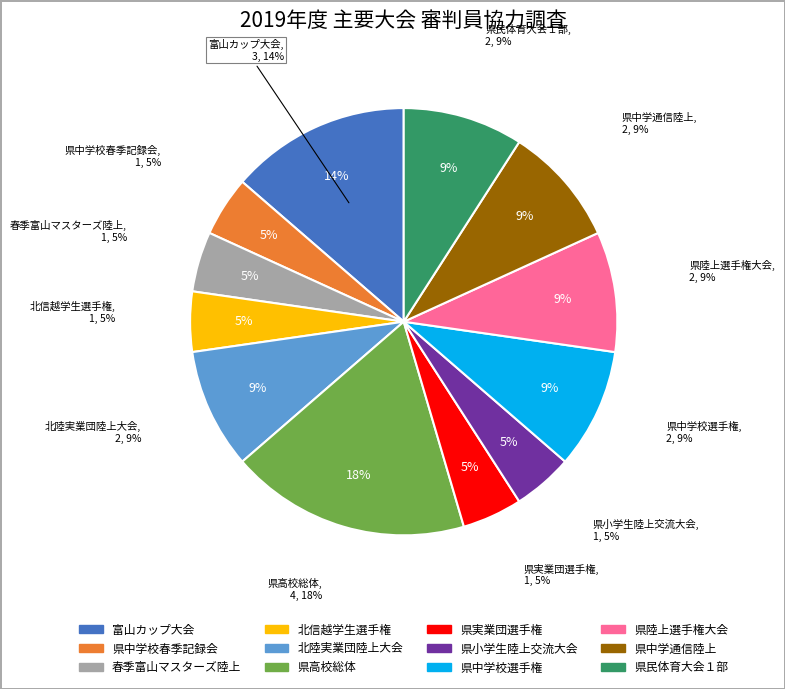

Count the number of slices in the pie.

12